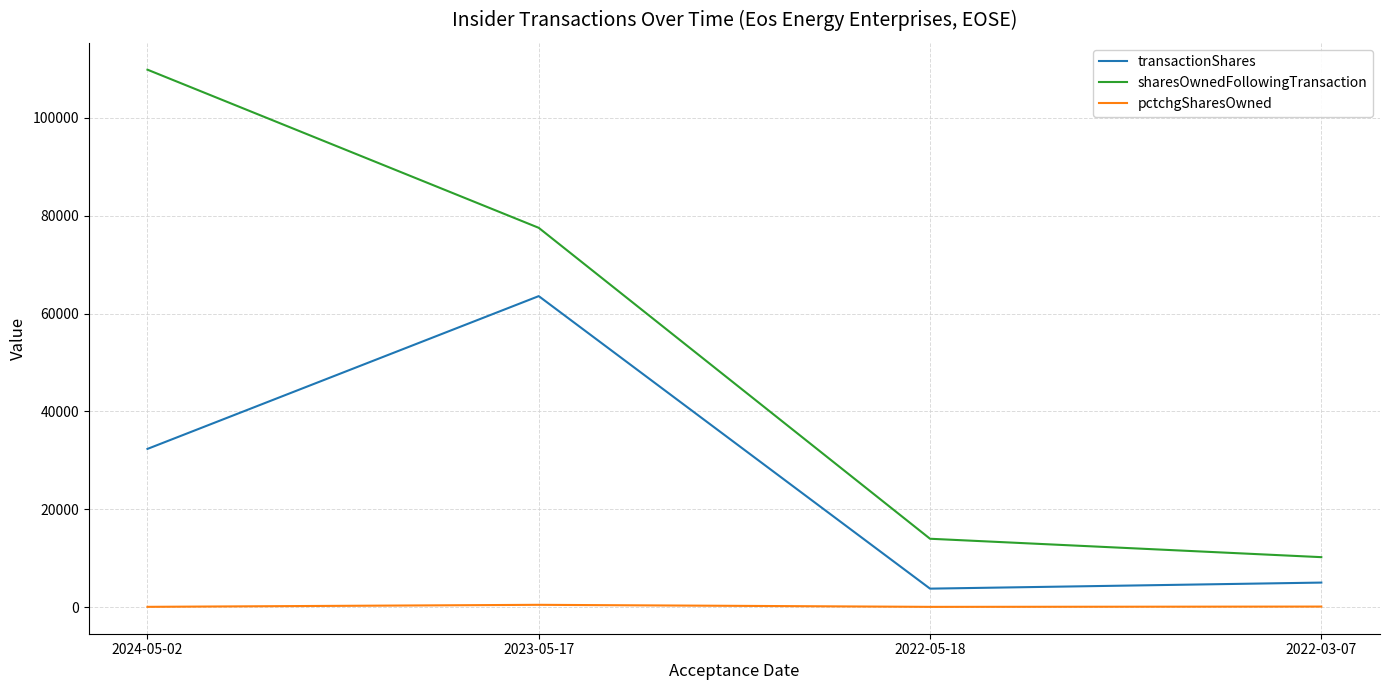

True or false: transactionShares and pctchgSharesOwned cross at least once.

False